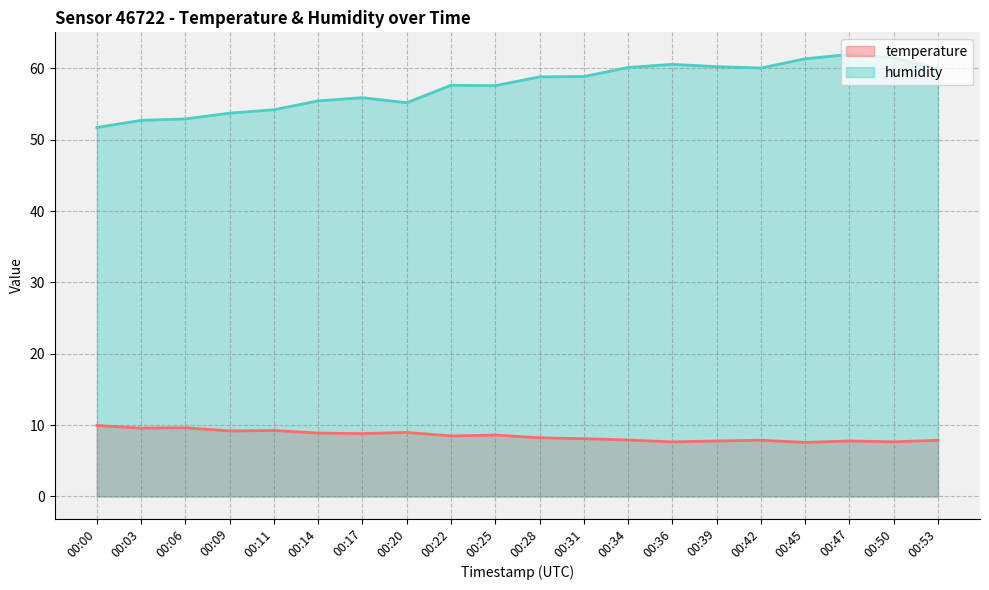

Reading left to right, transcribe all the data shown in this chart.

temperature: 00:00=9.9	00:03=9.6	00:06=9.6	00:09=9.2	00:11=9.2	00:14=8.9	00:17=8.8	00:20=9.0	00:22=8.5	00:25=8.6	00:28=8.2	00:31=8.1	00:34=7.9	00:36=7.7	00:39=7.8	00:42=7.9	00:45=7.6	00:47=7.8	00:50=7.7	00:53=7.9
humidity: 00:00=51.7	00:03=52.7	00:06=52.9	00:09=53.7	00:11=54.2	00:14=55.5	00:17=55.9	00:20=55.2	00:22=57.6	00:25=57.6	00:28=58.8	00:31=58.9	00:34=60.1	00:36=60.6	00:39=60.2	00:42=60.1	00:45=61.4	00:47=62.0	00:50=61.5	00:53=59.9